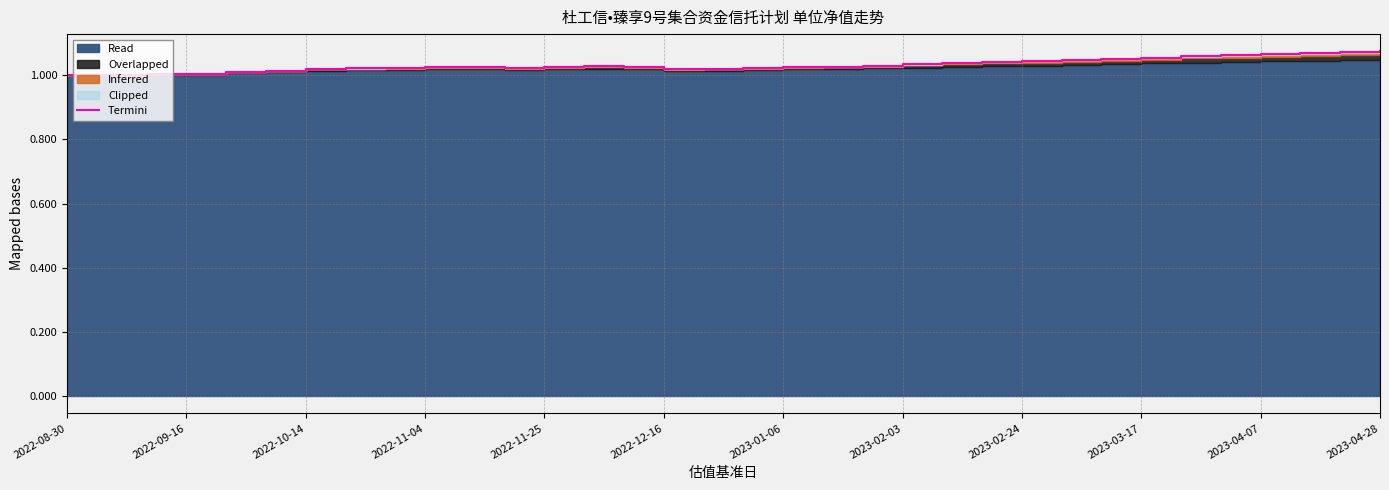

What is the difference between the maximum and minimum values?

0.1